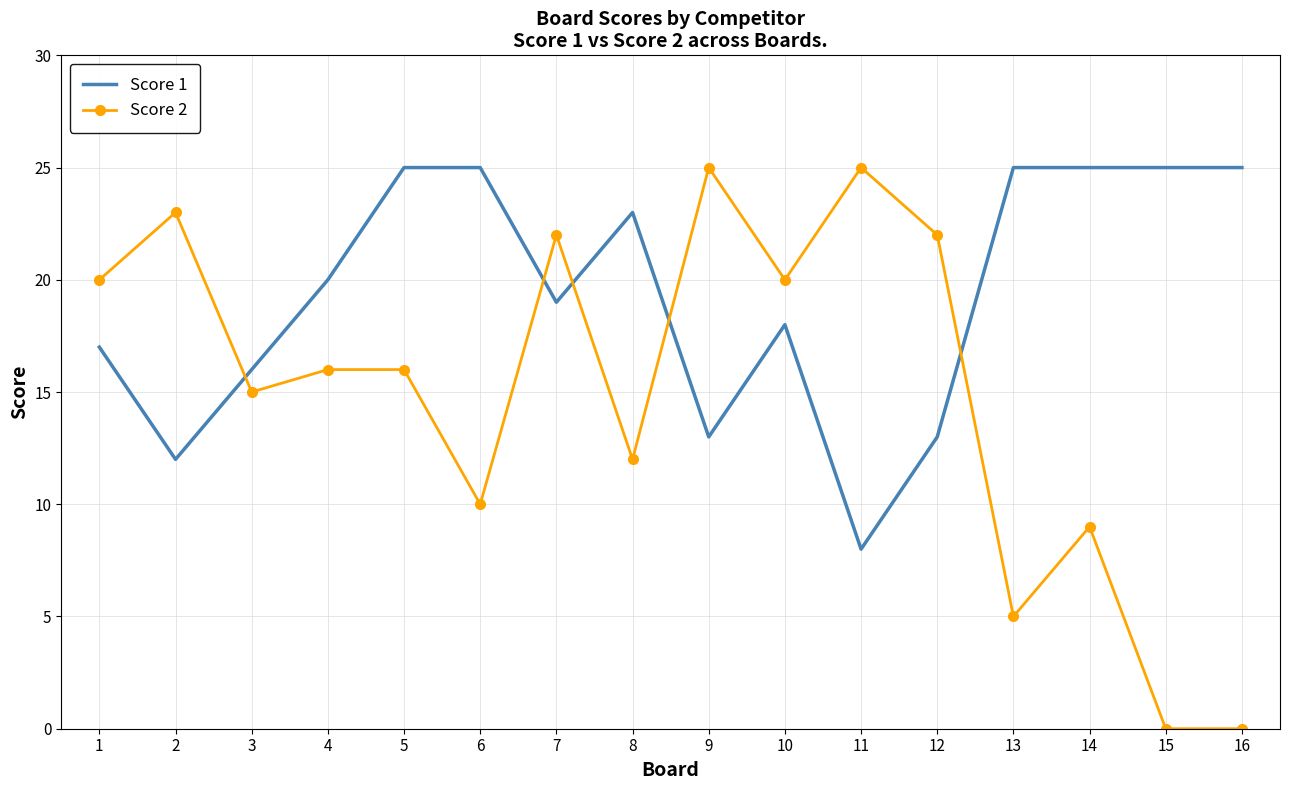

What are all the series names shown in the legend?

Score 1, Score 2